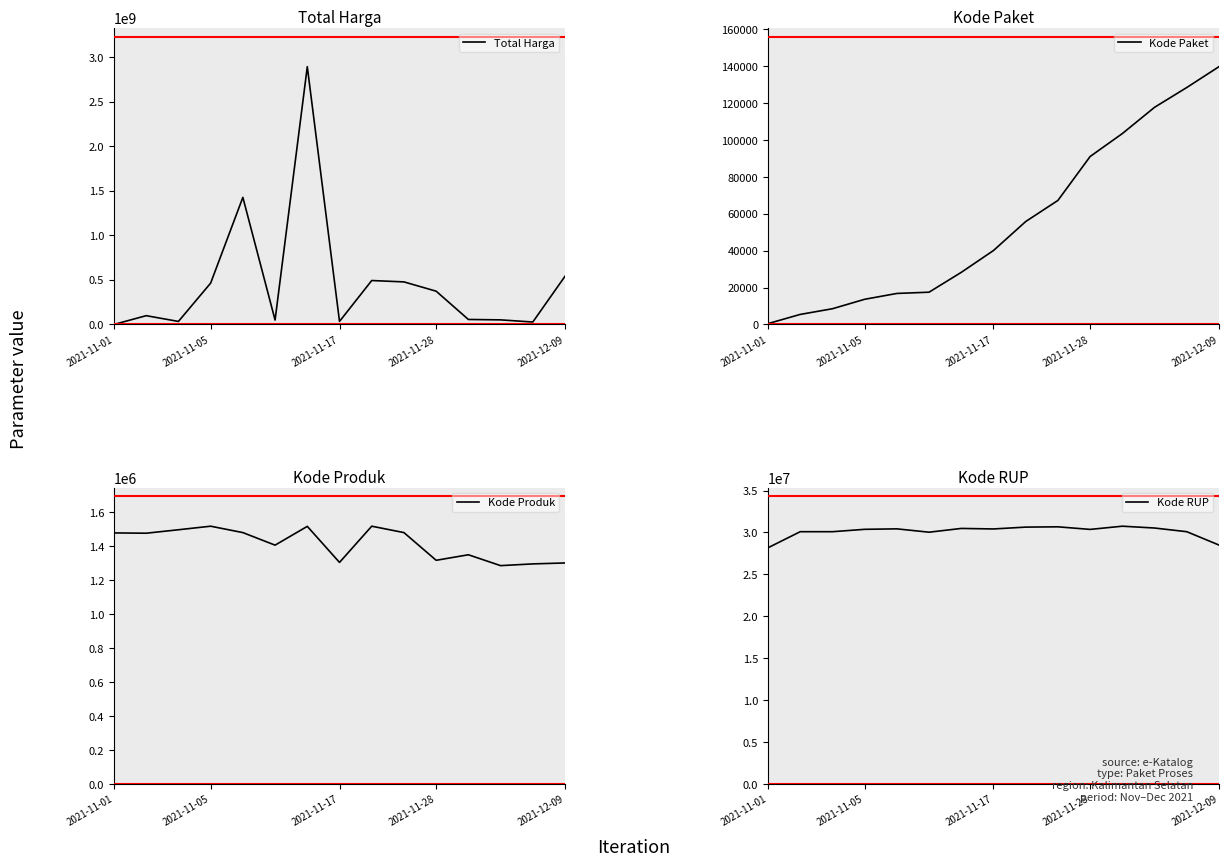

The value of Kode RUP at 2021-11-01 is 28171087. True or false?

True